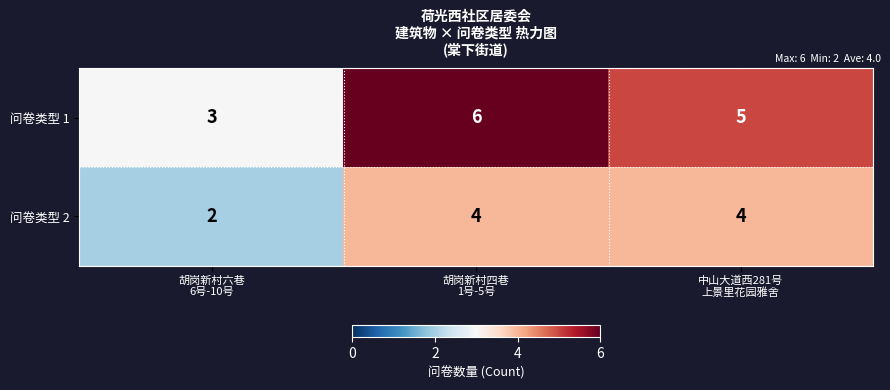

At which category does the chart reach its peak across all series?

胡岗新村四巷
1号-5号